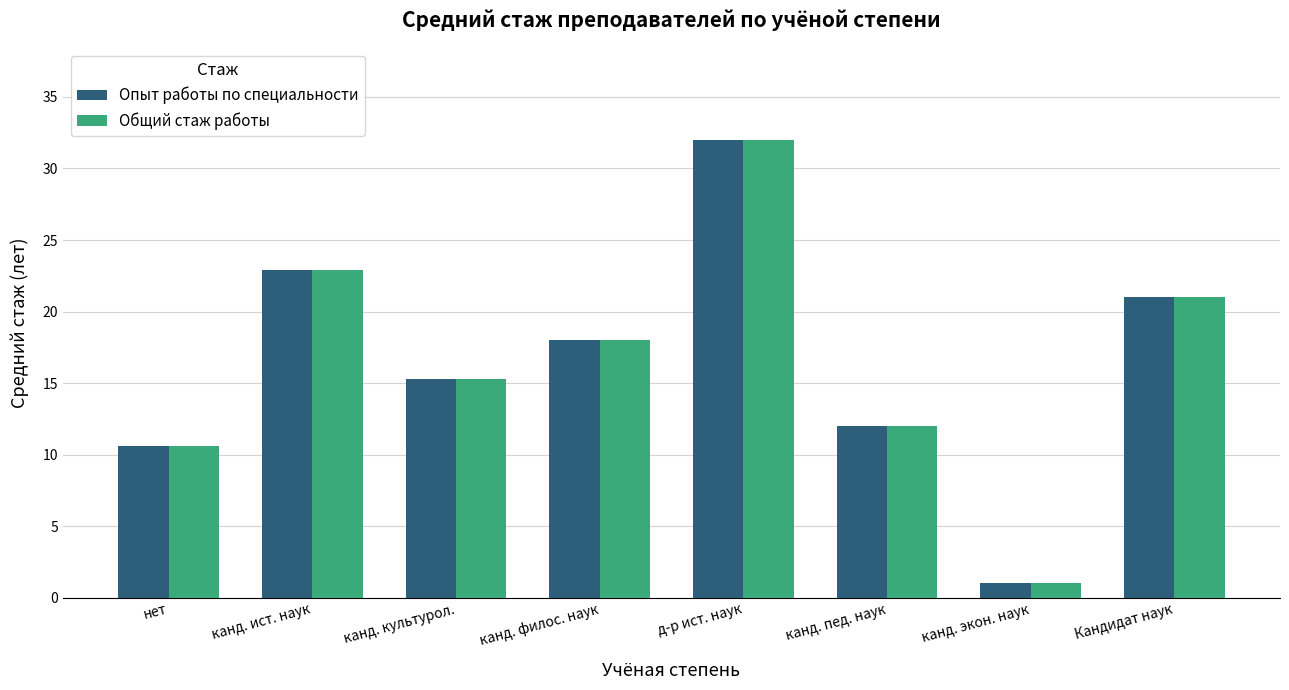

List the labels in order of Общий стаж работы value, largest first.

д-р ист. наук, канд. ист. наук, Кандидат наук, канд. филос. наук, канд. культурол., канд. пед. наук, нет, канд. экон. наук